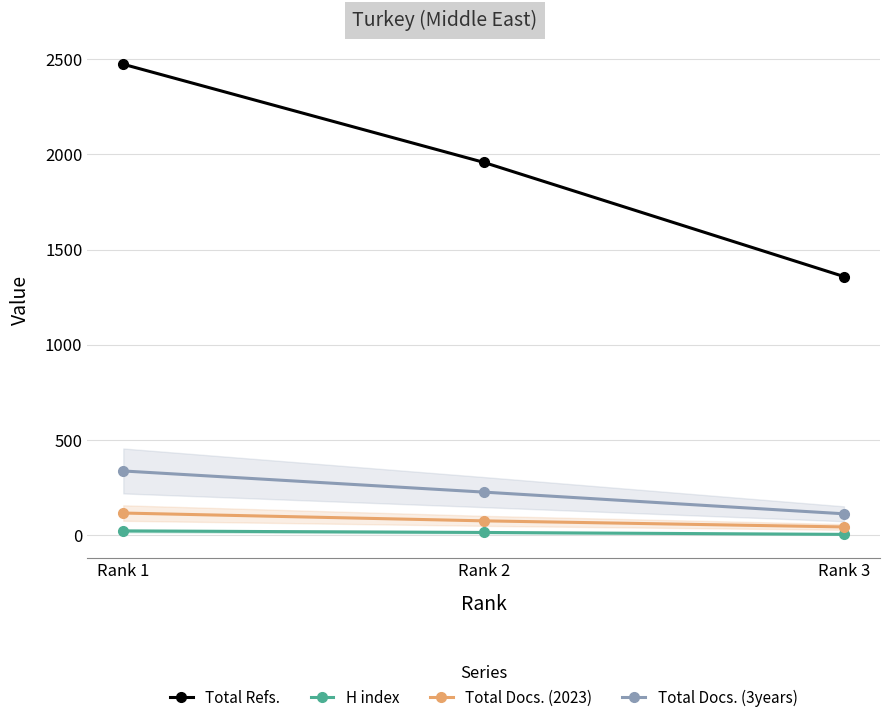

Which series has the largest range (max minus min)?

Total Refs.